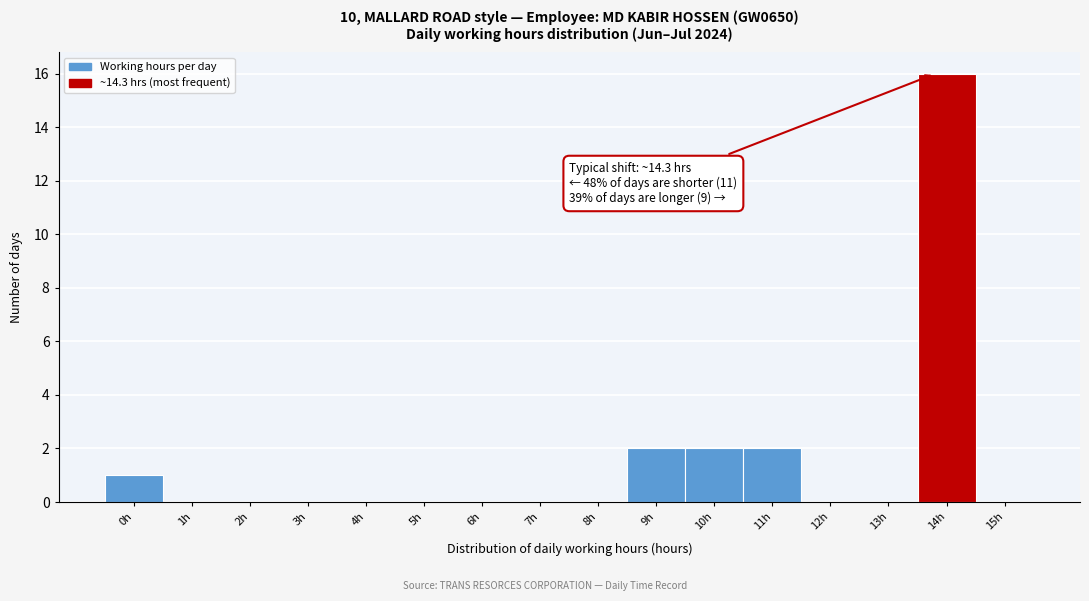

Reading left to right, transcribe all the data shown in this chart.

0h=1	1h=0	2h=0	3h=0	4h=0	5h=0	6h=0	7h=0	8h=0	9h=2	10h=2	11h=2	12h=0	13h=0	14h=16	15h=0